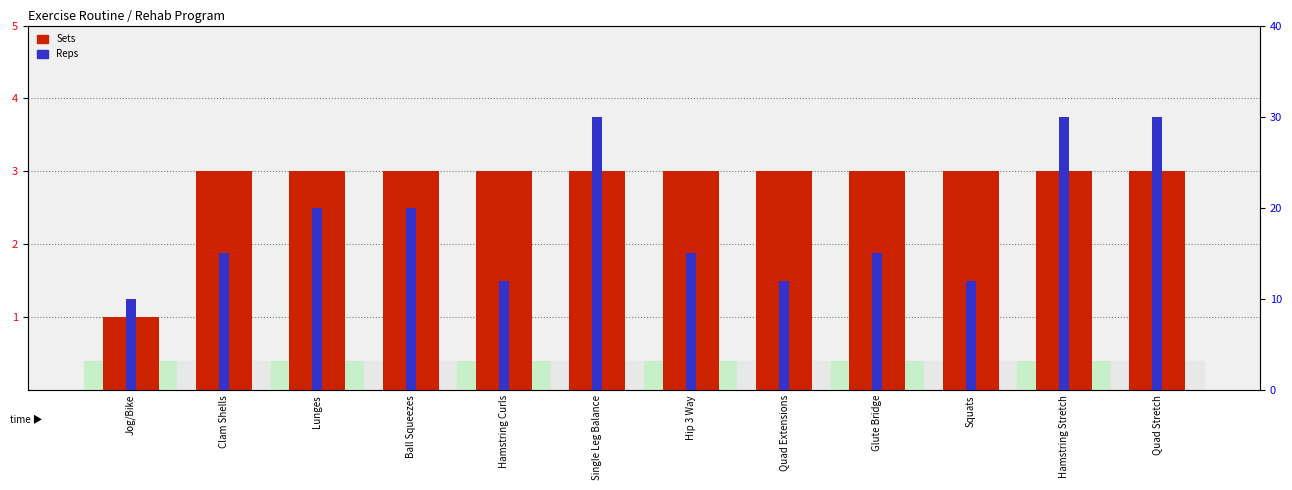

Between Clam Shells and Hamstring Stretch, which is larger?

Clam Shells